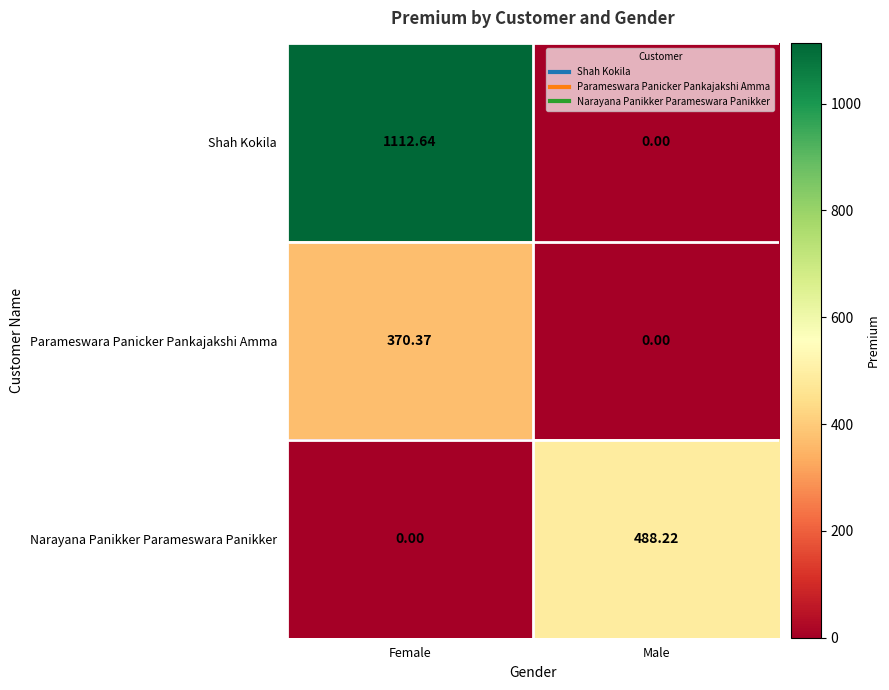

List the series in order of their overall mean, highest first.

Shah Kokila, Narayana Panikker Parameswara Panikker, Parameswara Panicker Pankajakshi Amma